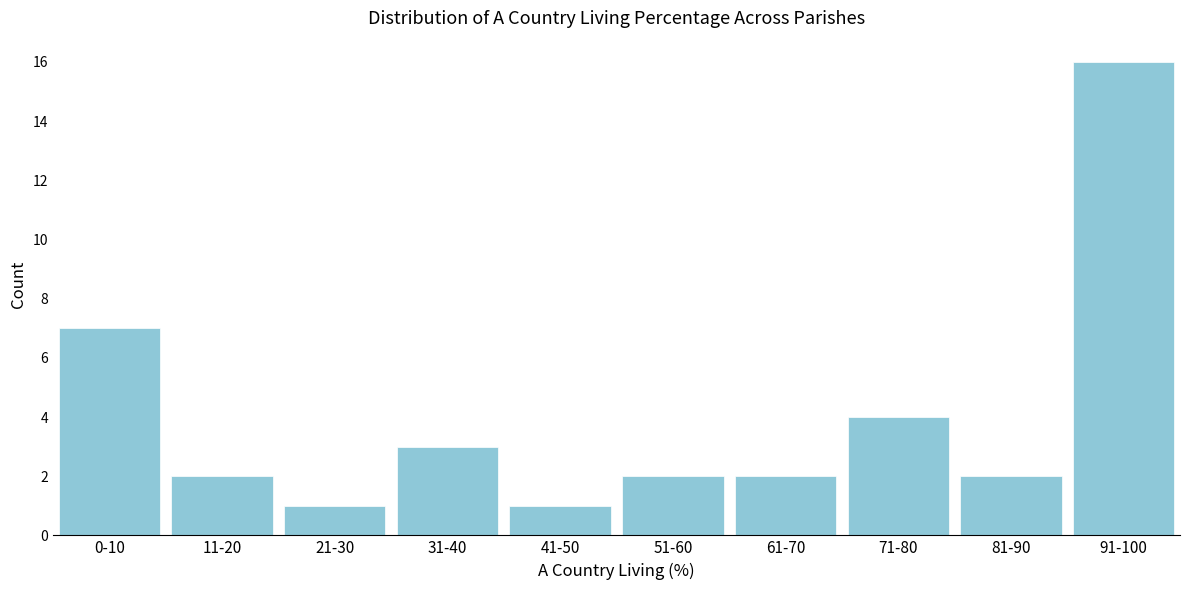

Reading right to left, extract all data points from this chart.

91-100=16	81-90=2	71-80=4	61-70=2	51-60=2	41-50=1	31-40=3	21-30=1	11-20=2	0-10=7